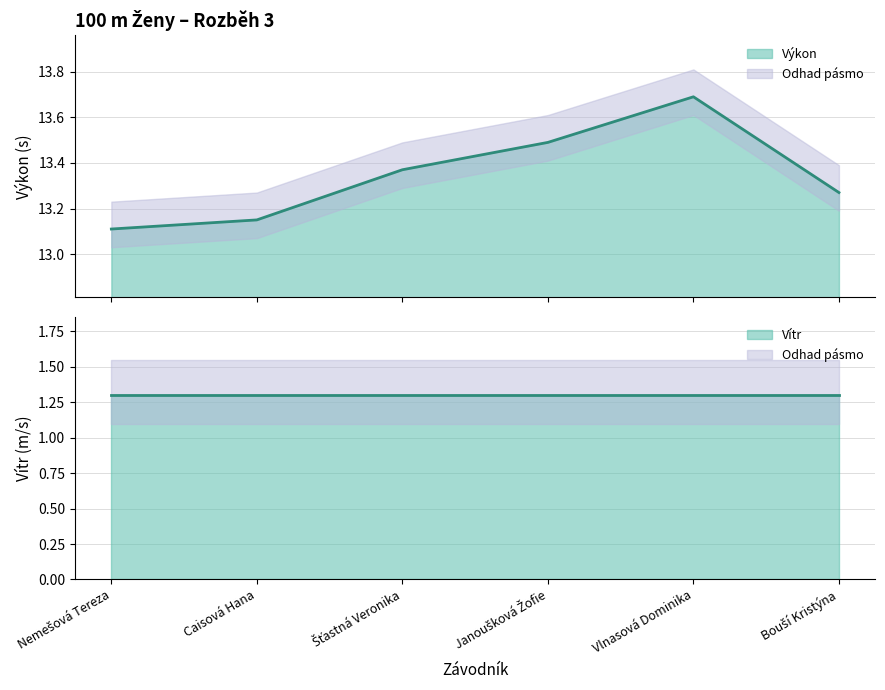

Does the chart have visible grid lines?

Yes